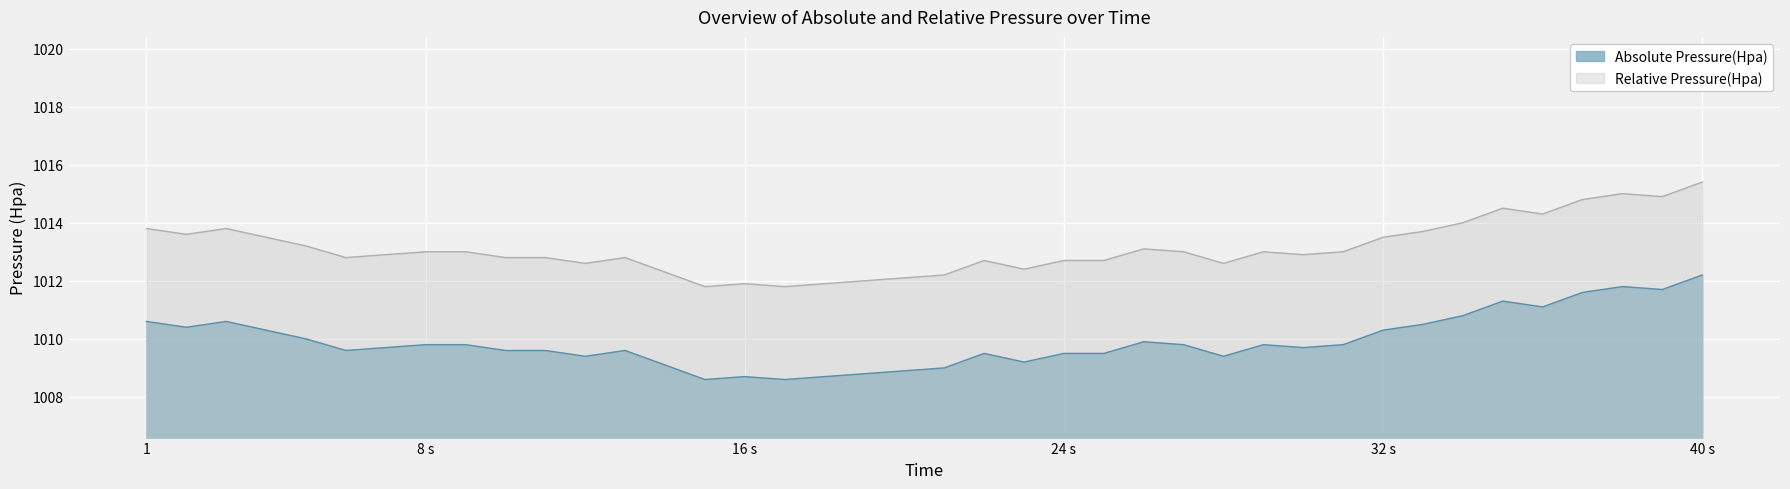

Read the Absolute Pressure(Hpa) value at 11.

1012.8